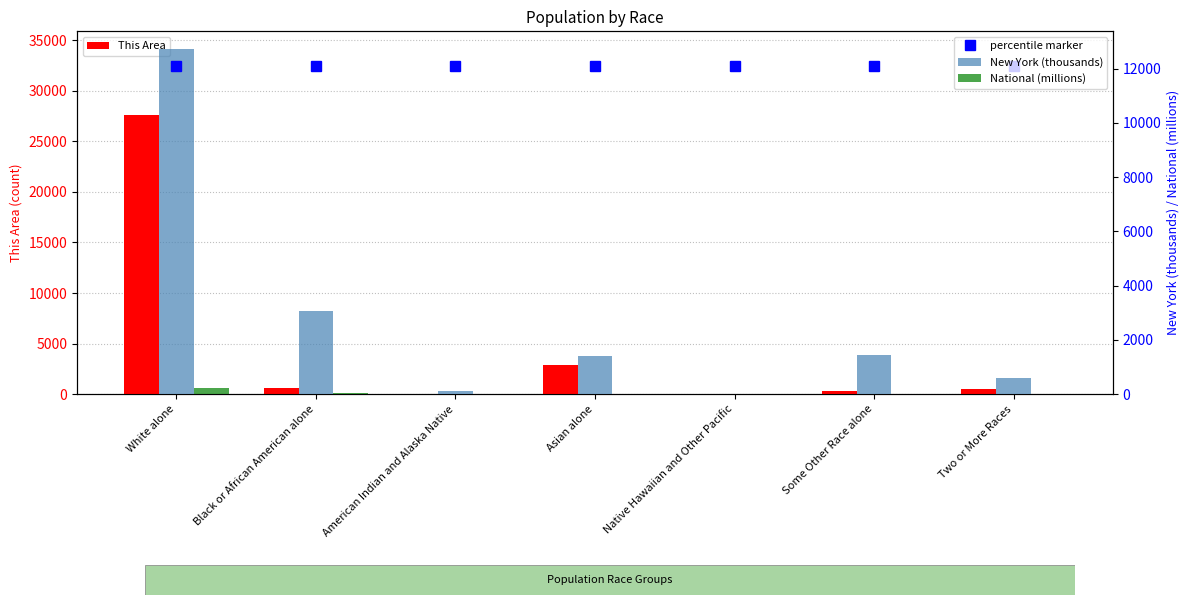

How many values in the This Area series are below 519?

3